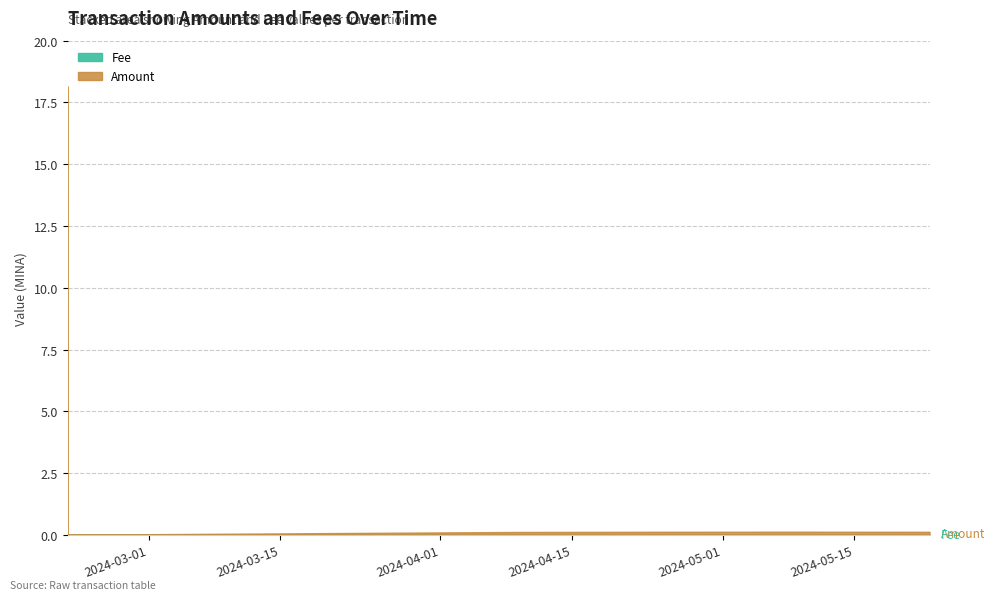

Between 2024-04-09 and 2024-02-21 09:24, which series saw the biggest shift?

Amount